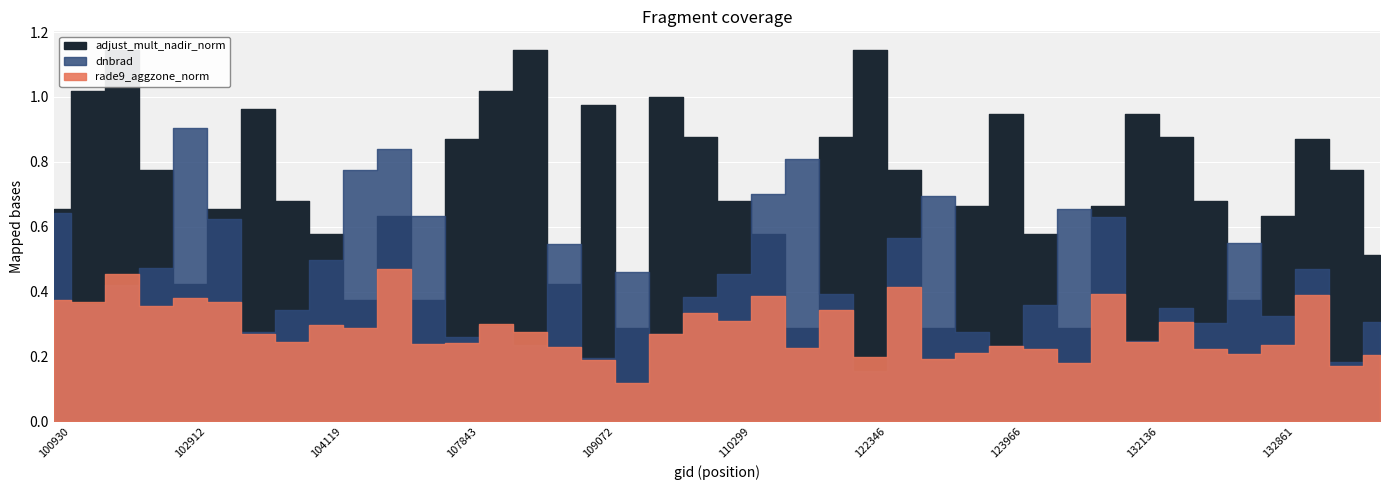

Rank the categories by dnbrad value from highest to lowest.

102912, 104236, 115500, 104229, 115378, 123775, 131947, 100930, 107659, 131961, 102919, 122525, 132848, 108542, 104119, 102792, 133040, 109595, 110299, 102671, 115893, 110127, 102551, 131768, 132488, 104112, 132861, 134700, 132669, 108015, 103160, 123788, 109954, 107843, 132136, 108193, 123966, 109072, 133585, 122346